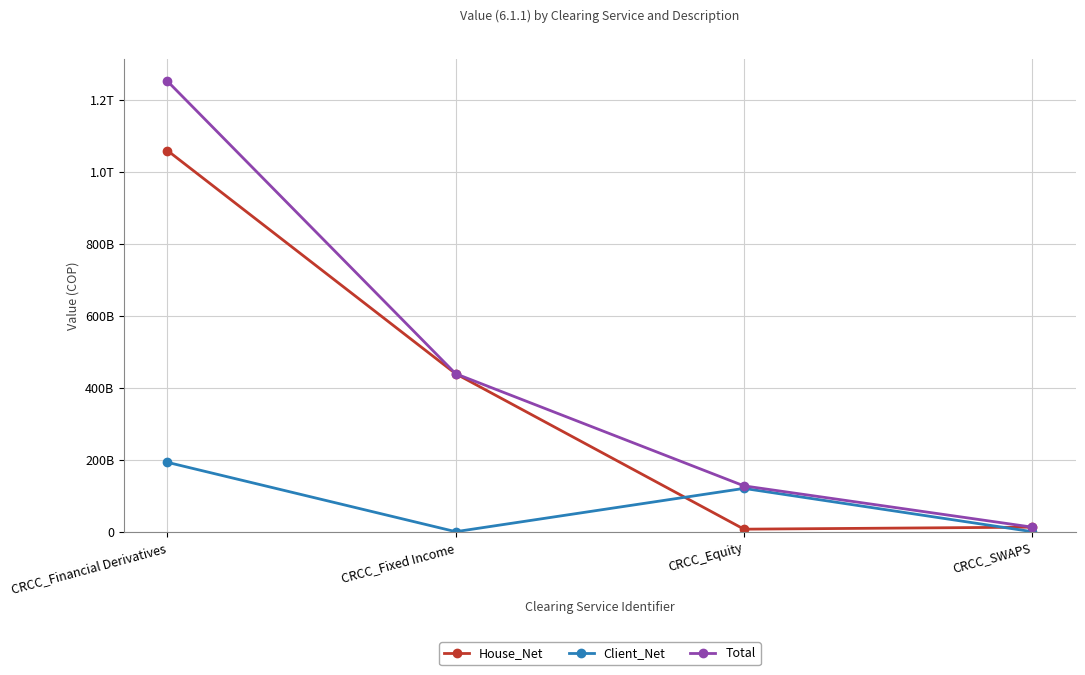

Reading right to left, extract all data points from this chart.

House_Net: CRCC_SWAPS=12602487793.0	CRCC_Equity=6979460143.0	CRCC_Fixed Income=438730761169.1	CRCC_Financial Derivatives=1058788194287.0
Client_Net: CRCC_SWAPS=0.0	CRCC_Equity=120268351431.0	CRCC_Fixed Income=0.0	CRCC_Financial Derivatives=192643714721.0
Total: CRCC_SWAPS=12602487793.0	CRCC_Equity=127247811574.0	CRCC_Fixed Income=438730761169.1	CRCC_Financial Derivatives=1251431909008.0